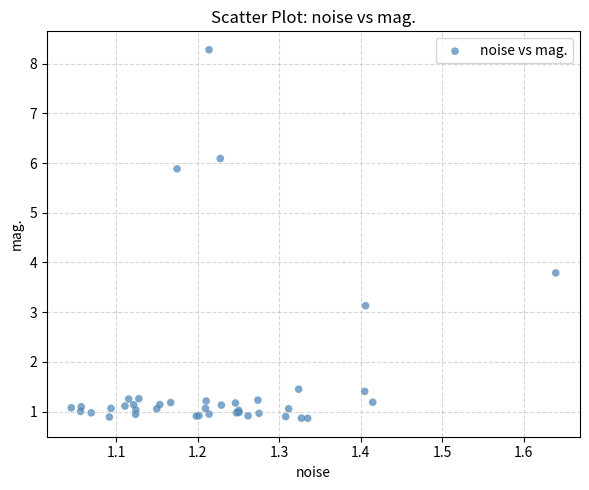

What Y value in the scatter plot is closest to 4?

3.8